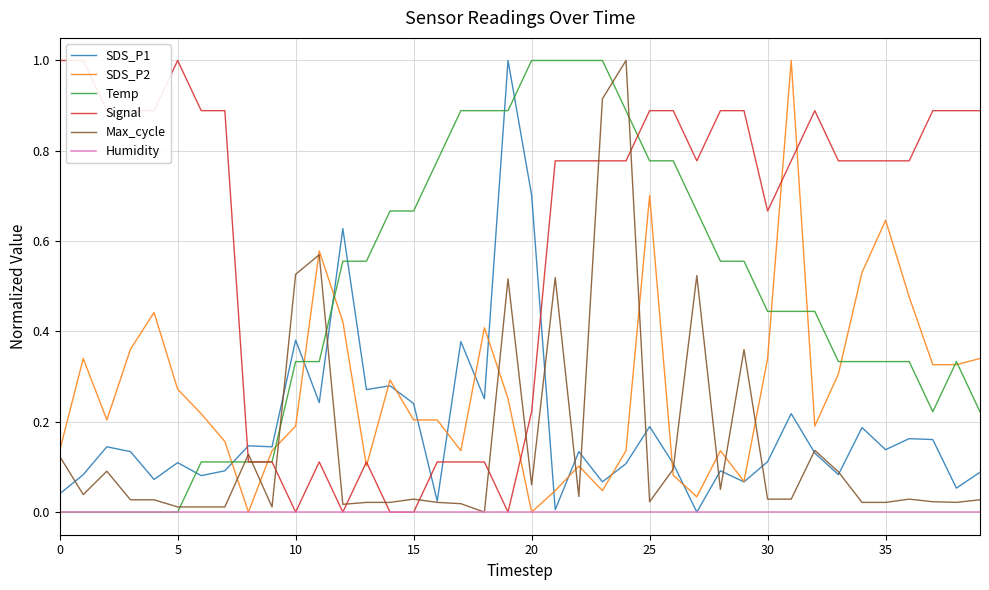

Between 17 and 39, which series saw the biggest shift?

Signal